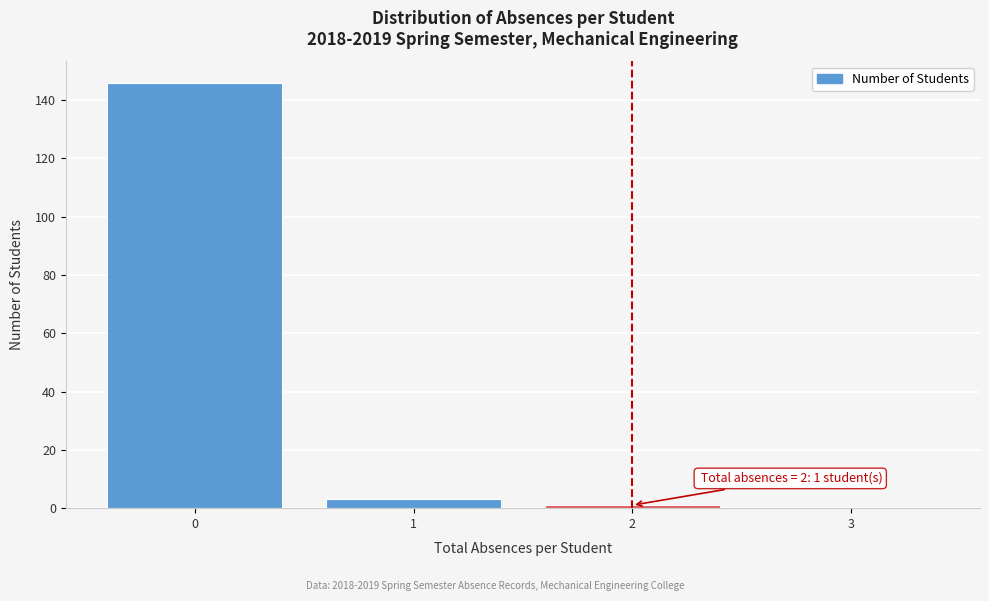

Reading left to right, transcribe all the data shown in this chart.

0=146	1=3	2=1	3=0